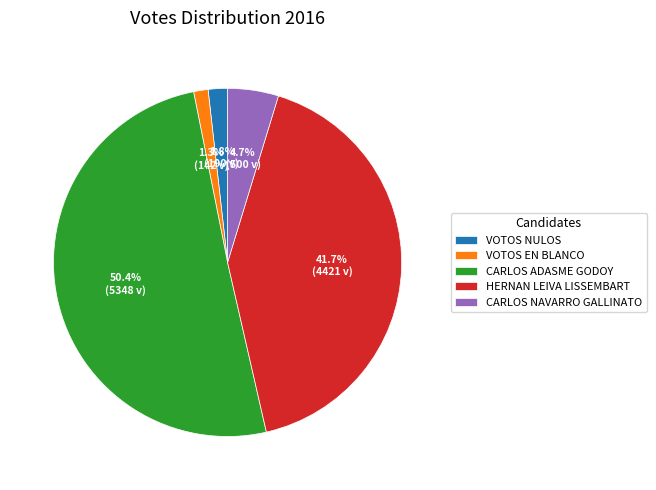

What is the largest slice in the pie chart?

CARLOS ADASME GODOY